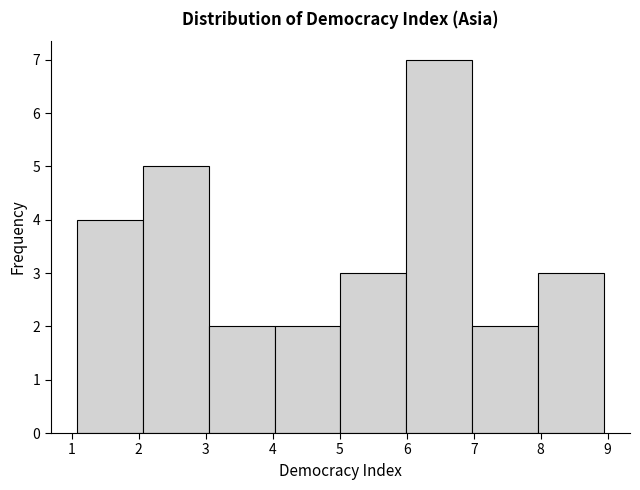

Over which range of the x-axis is the bar tallest?

6.0 to 7.0